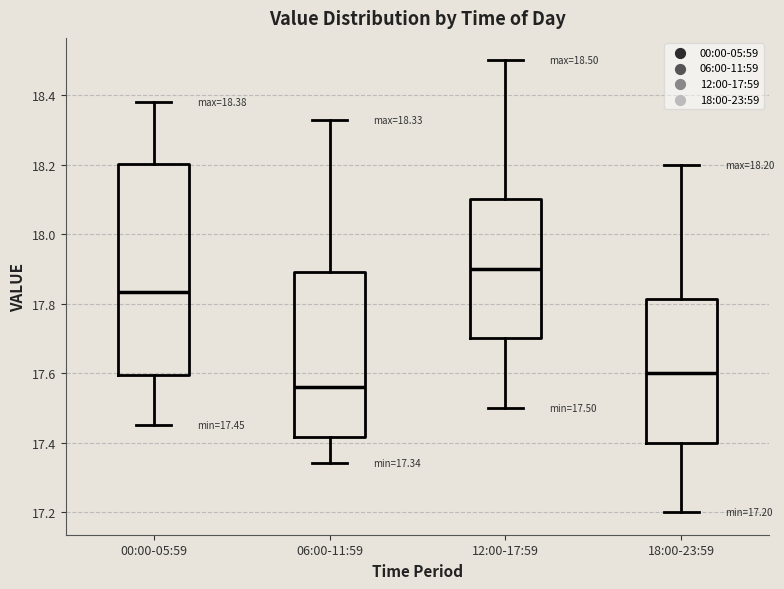

Which box is the tallest, from its lower edge to its upper edge?

00:00-05:59